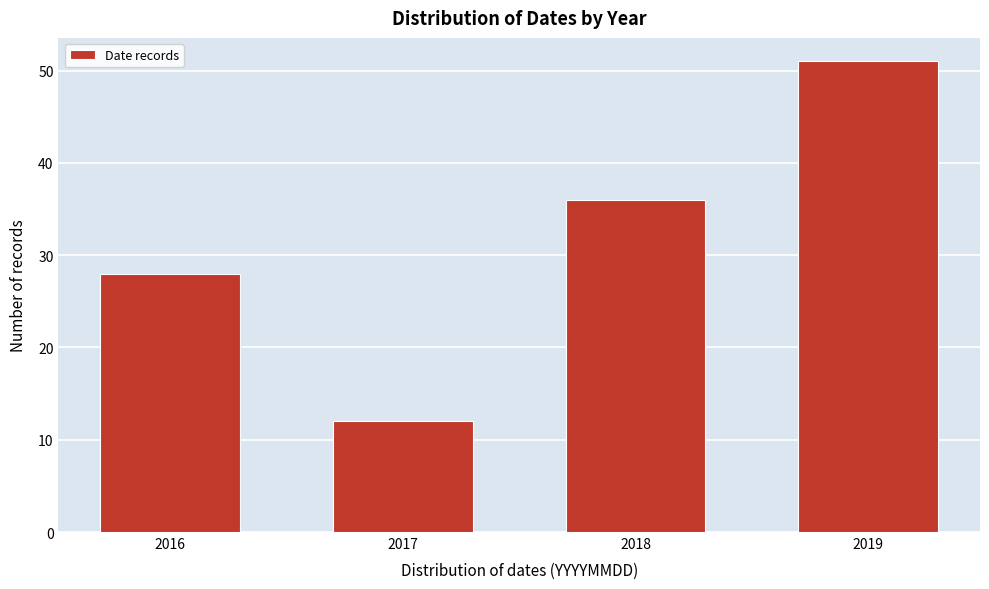

Reading left to right, list all the values displayed in this chart.

28	12	36	51